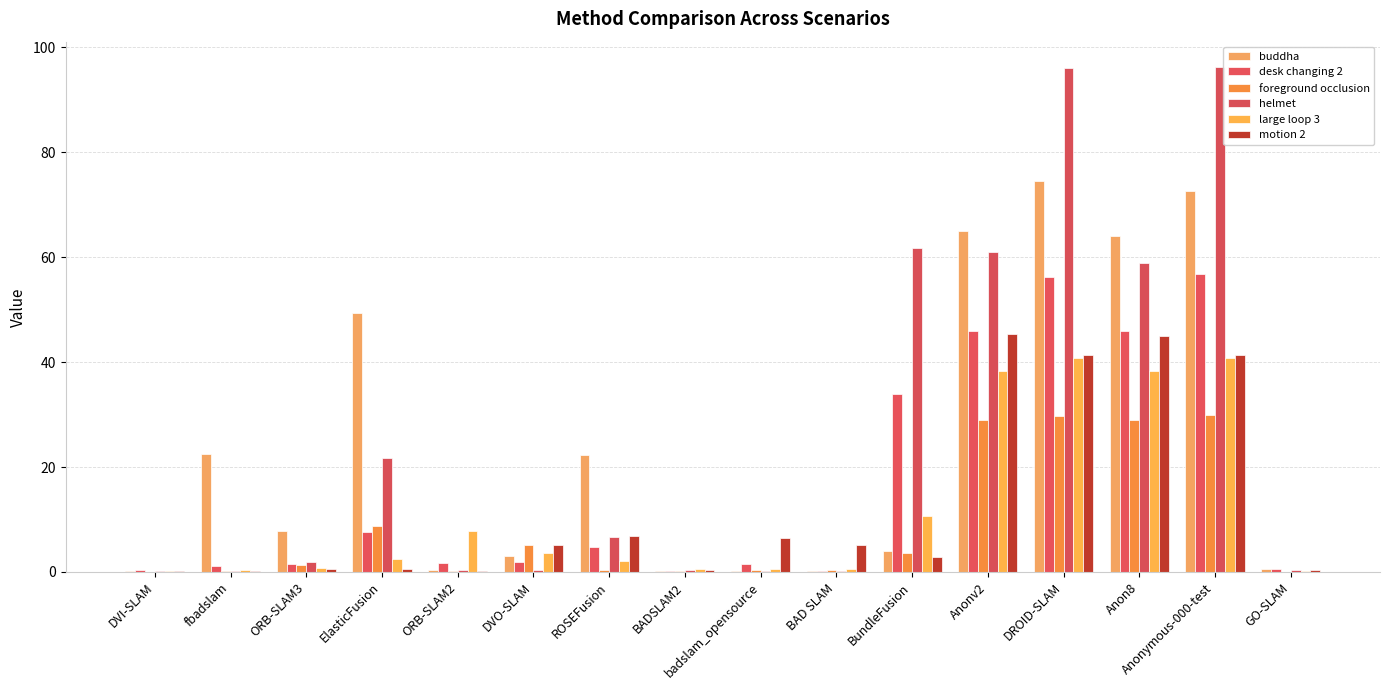

What are all the series names shown in the legend?

buddha, desk changing 2, foreground occlusion, helmet, large loop 3, motion 2